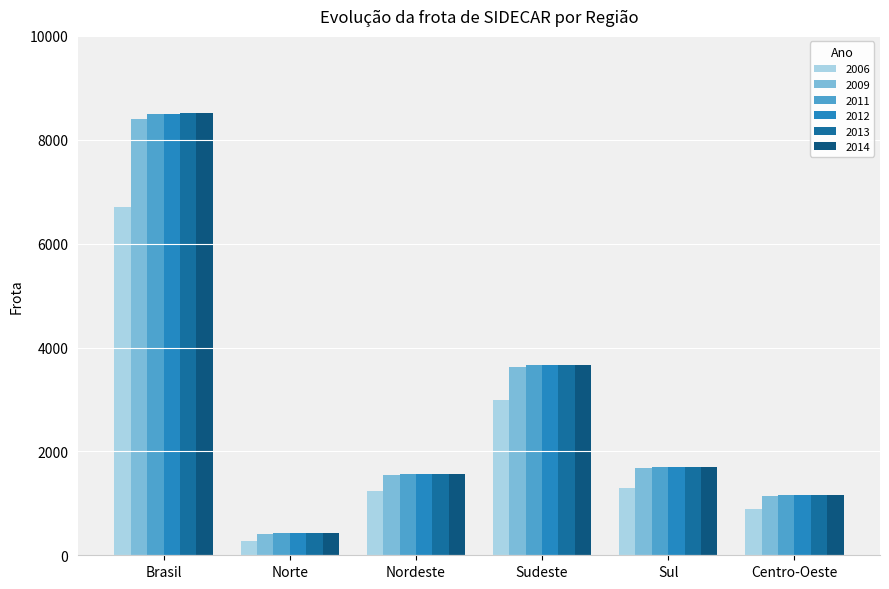

What is the sum of the 2006 values at Centro-Oeste and Sudeste?

3885